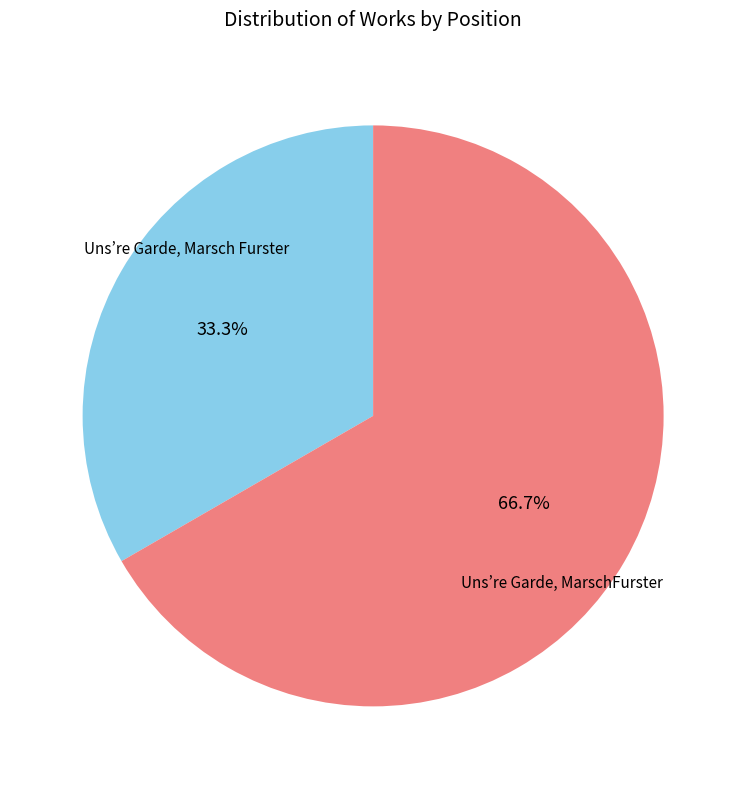

Does any single category account for the majority?

Yes